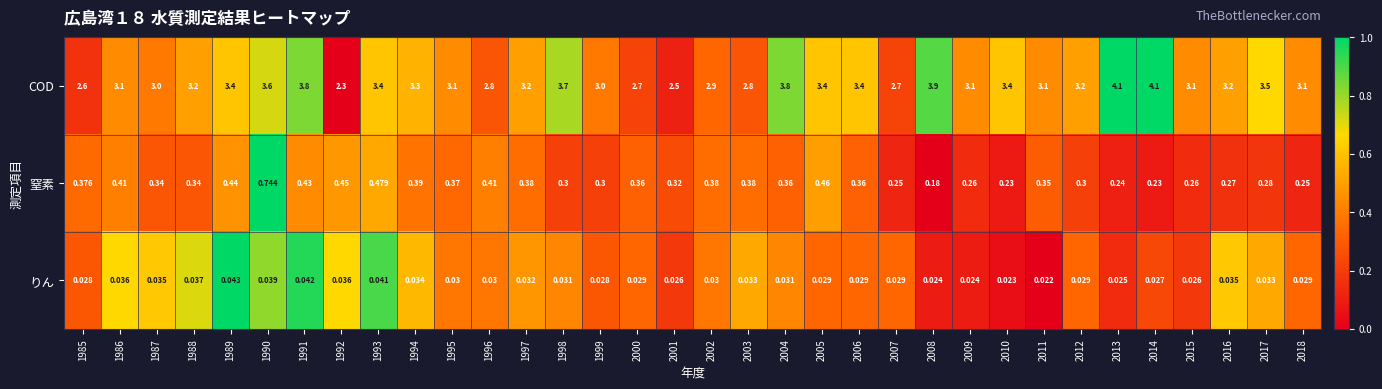

What is the difference between the highest and lowest values at 1985?

2.6